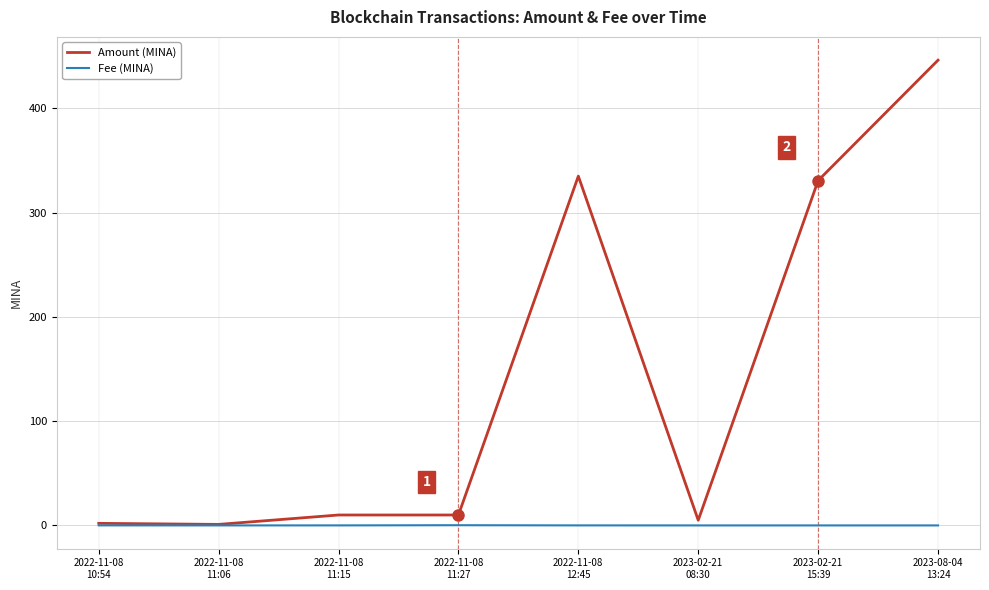

What is the maximum value for Amount (MINA)?

446.3